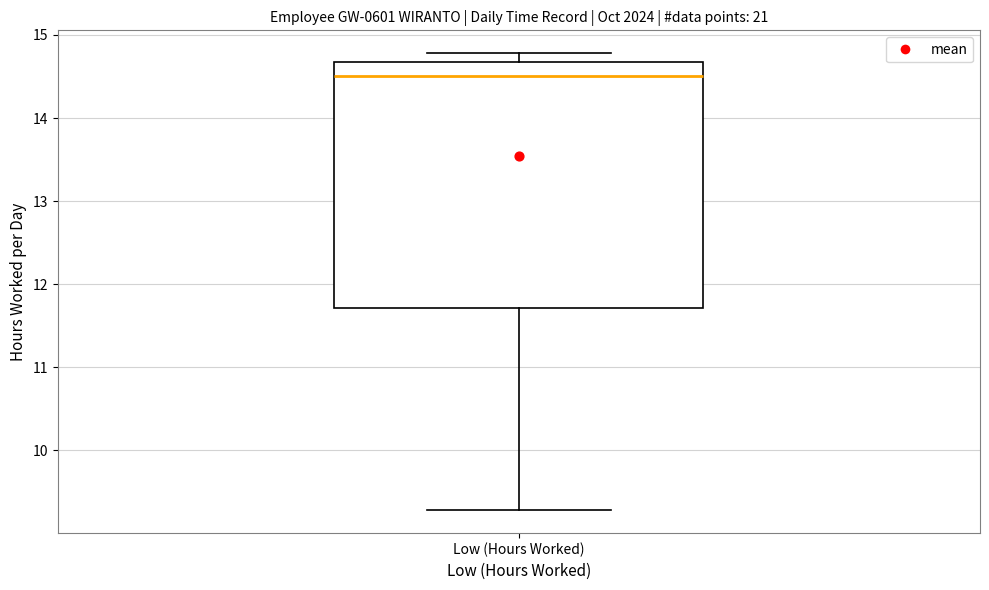

Transcribe this box plot: give where the median line is, the range the box spans, and where the two whiskers end, as read against the y-axis. The values are not printed on the chart, so give them approximately, as read against the axis.

median 14.5, box 11.7 to 14.7, whiskers 9.3 to 14.8